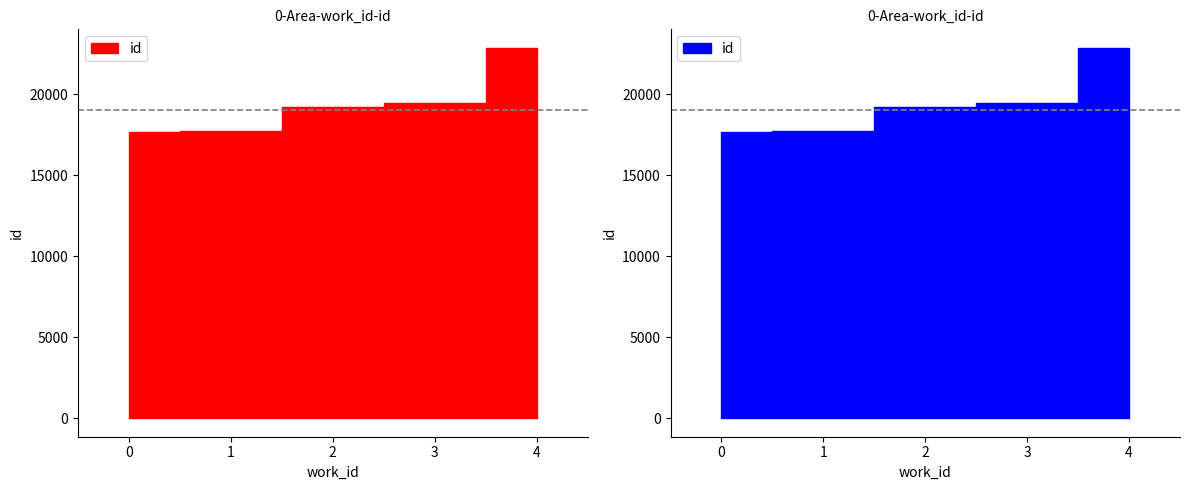

What is the sum of all values?

96921